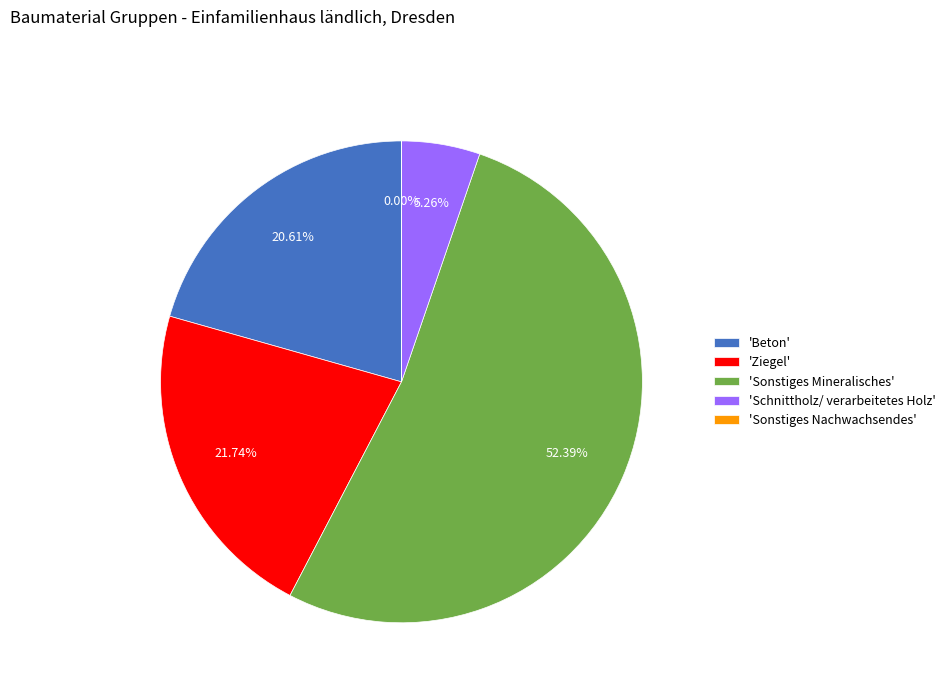

Combined, do 'Beton' and 'Sonstiges Mineralisches' account for over 50%?

Yes